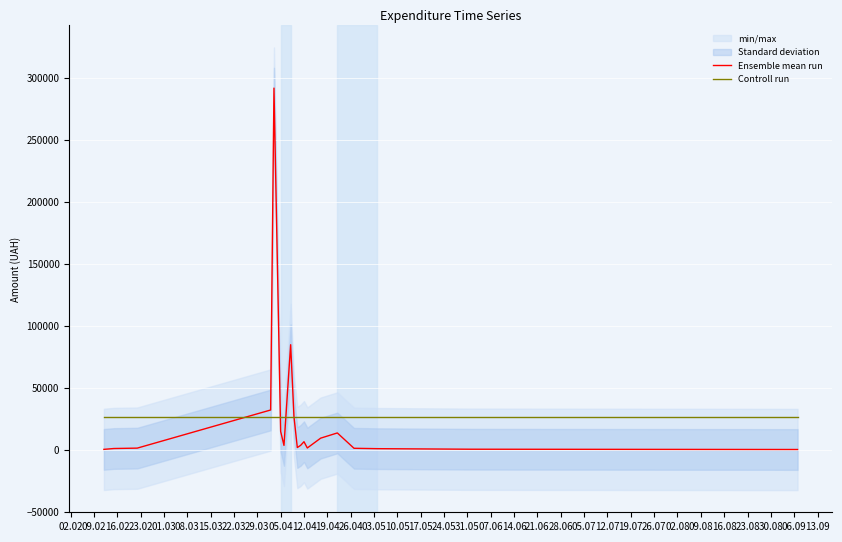

What is the highest value of the Ensemble mean run series?

291844.0